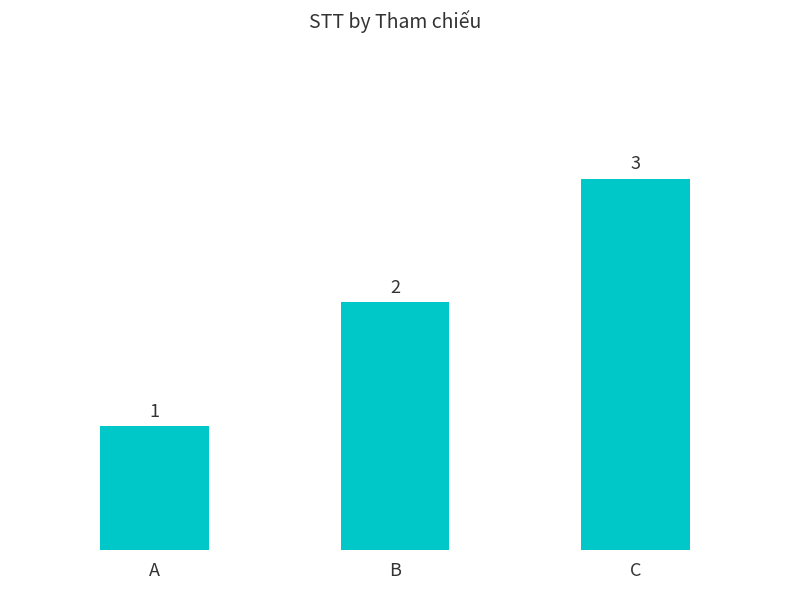

Reading right to left, extract all data points from this chart.

C=3	B=2	A=1